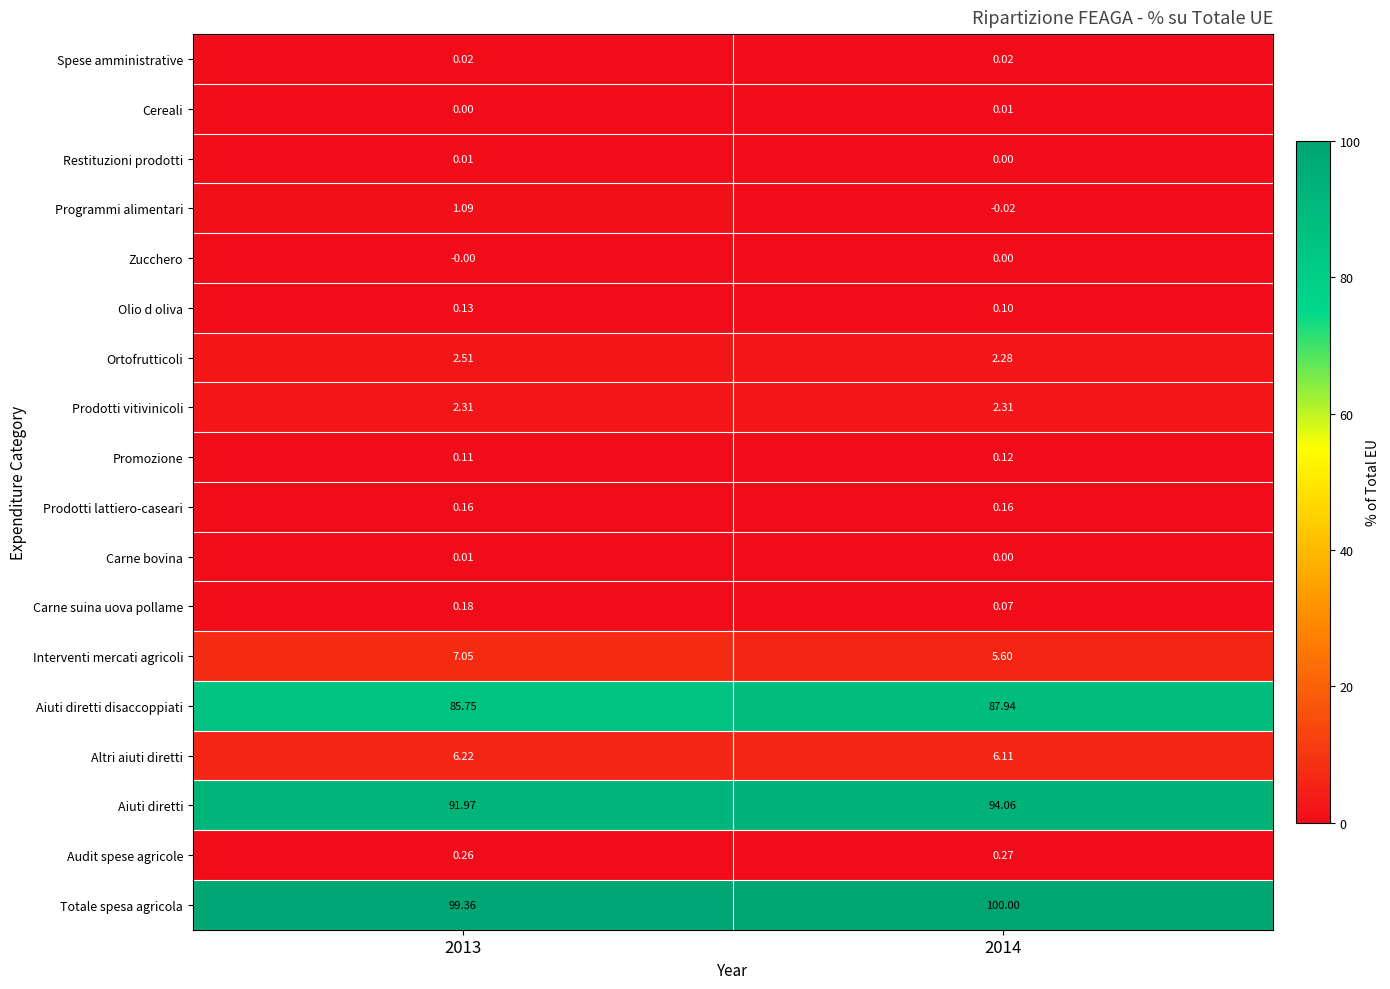

Which series has the largest total across all categories?

Totale spesa agricola